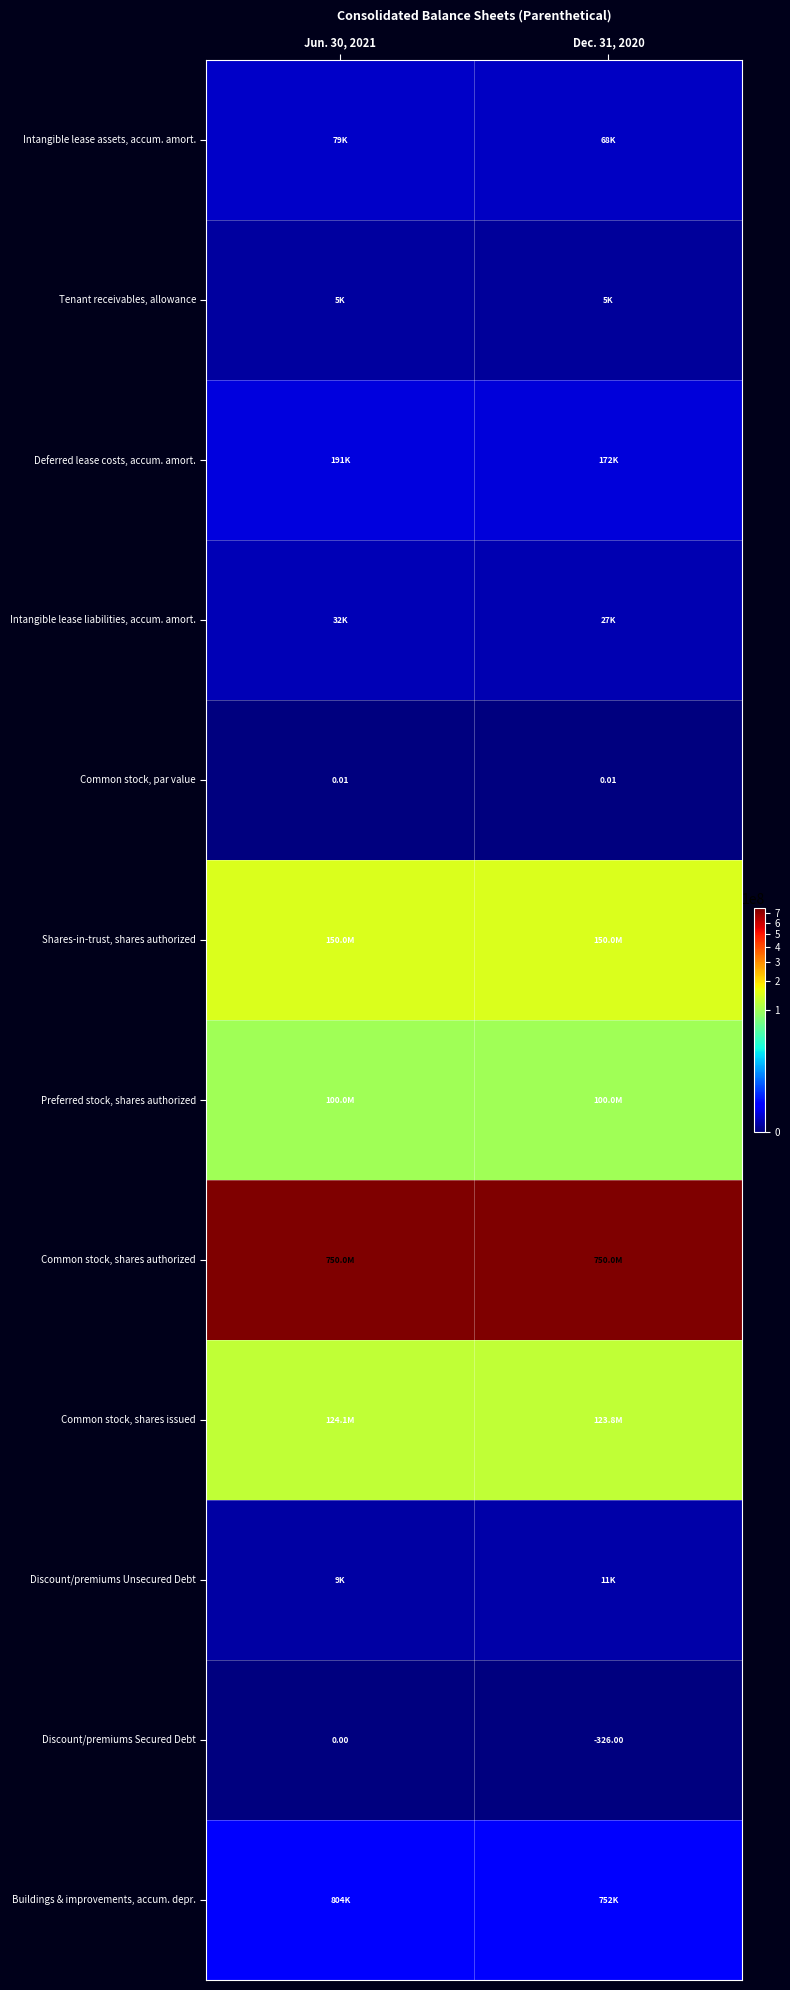

At which category is the sum across all series the highest?

Jun. 30, 2021